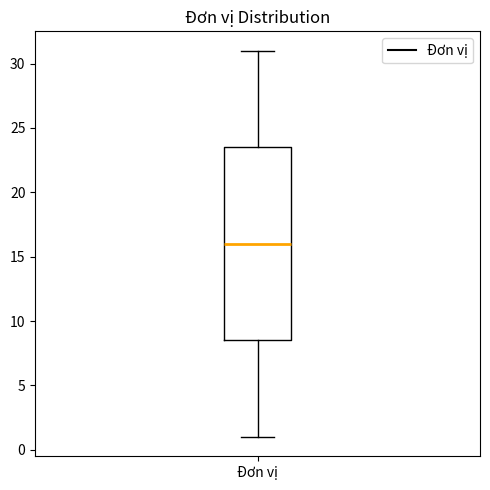

Where is the lower edge of the box for Đơn vị on the y-axis? The values are not printed on the chart, so give them approximately, as read against the axis.

8.5